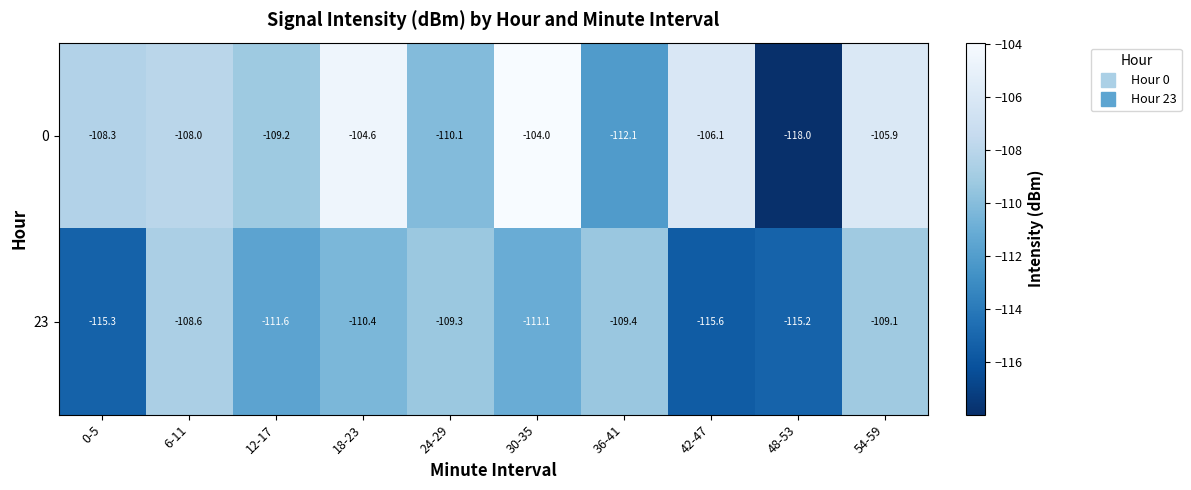

Rank the series by their average value, from highest to lowest.

0, 23